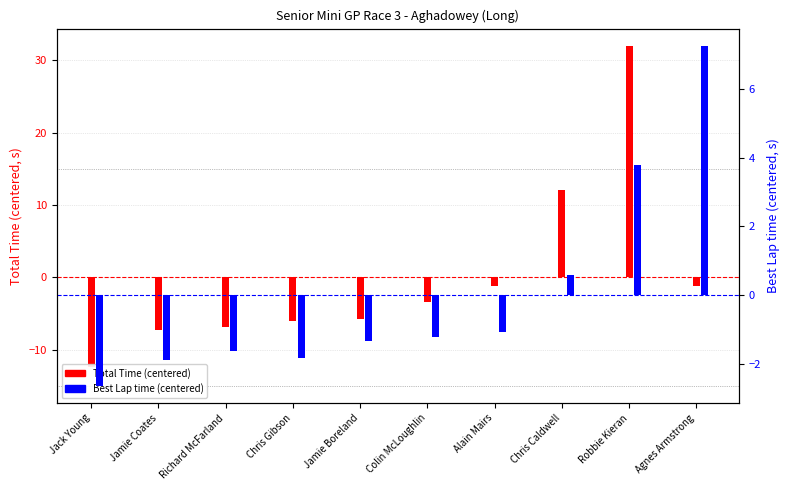

What is the difference between the Total Time (centered) values at Chris Gibson and Richard McFarland?

0.7